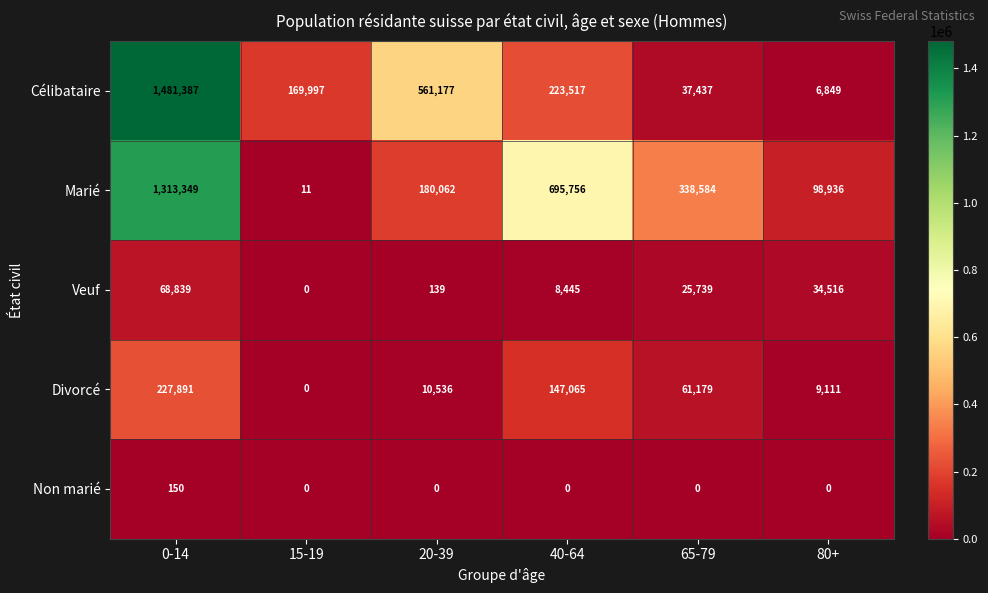

What is the highest value of the Divorcé series?

227891